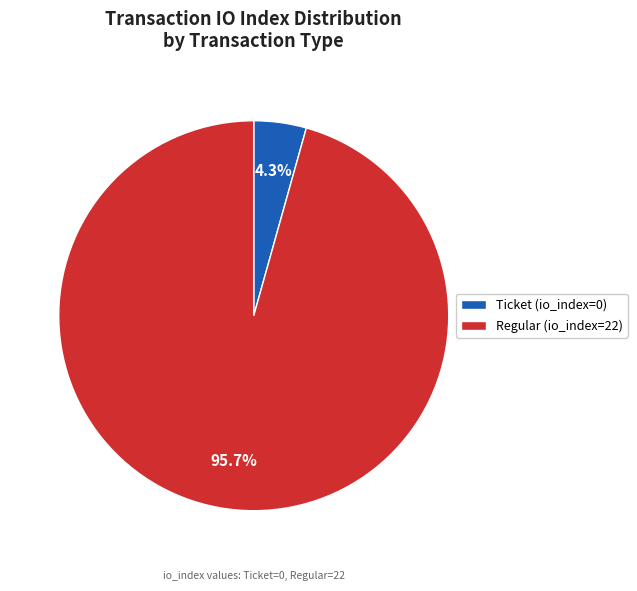

Do Regular (io_index=22) and Ticket (io_index=0) together represent more than half of the pie?

Yes